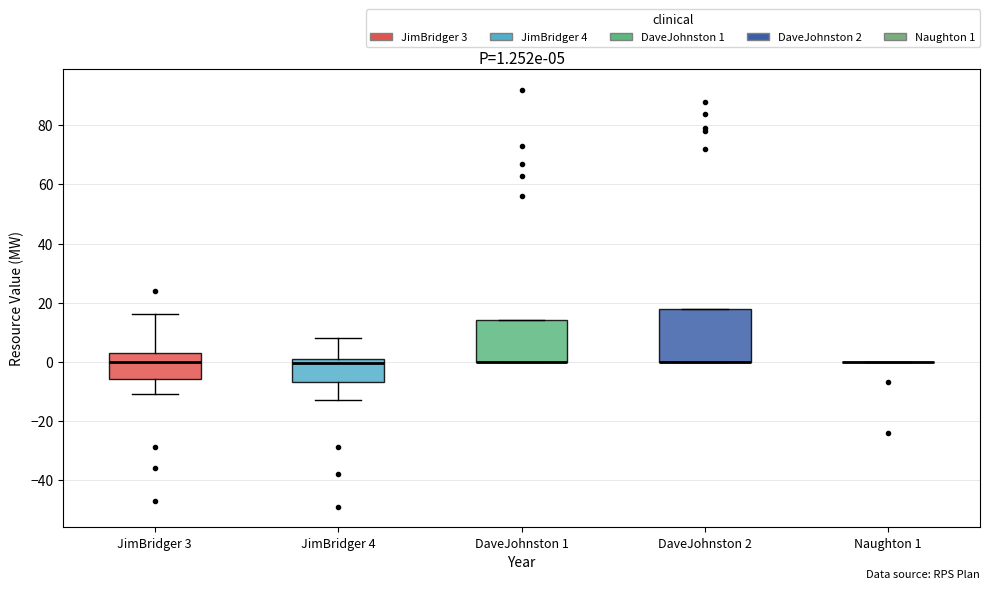

Which box is the tallest, from its lower edge to its upper edge?

DaveJohnston 2